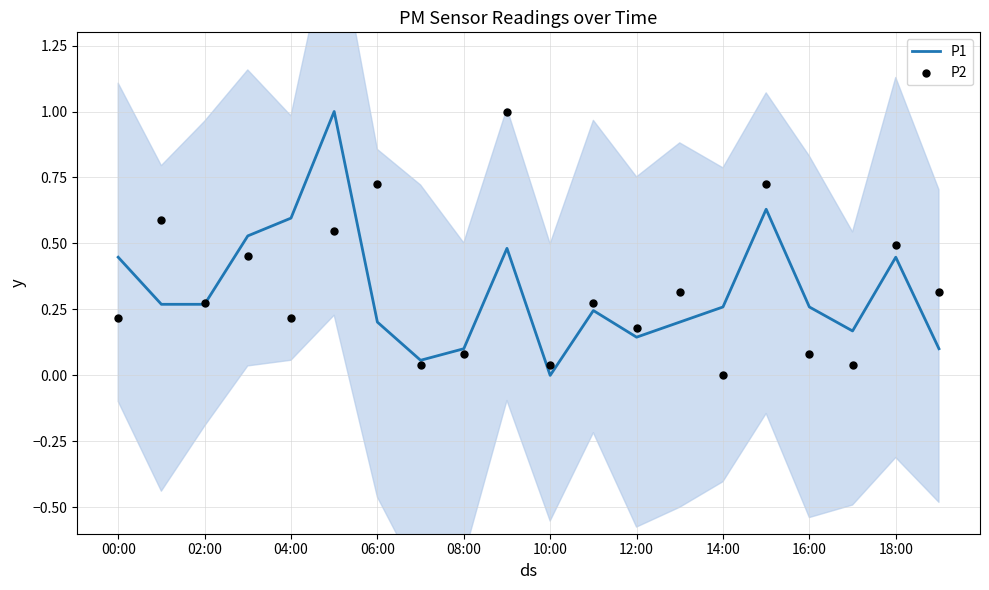

Which series has the largest total across all categories?

P2